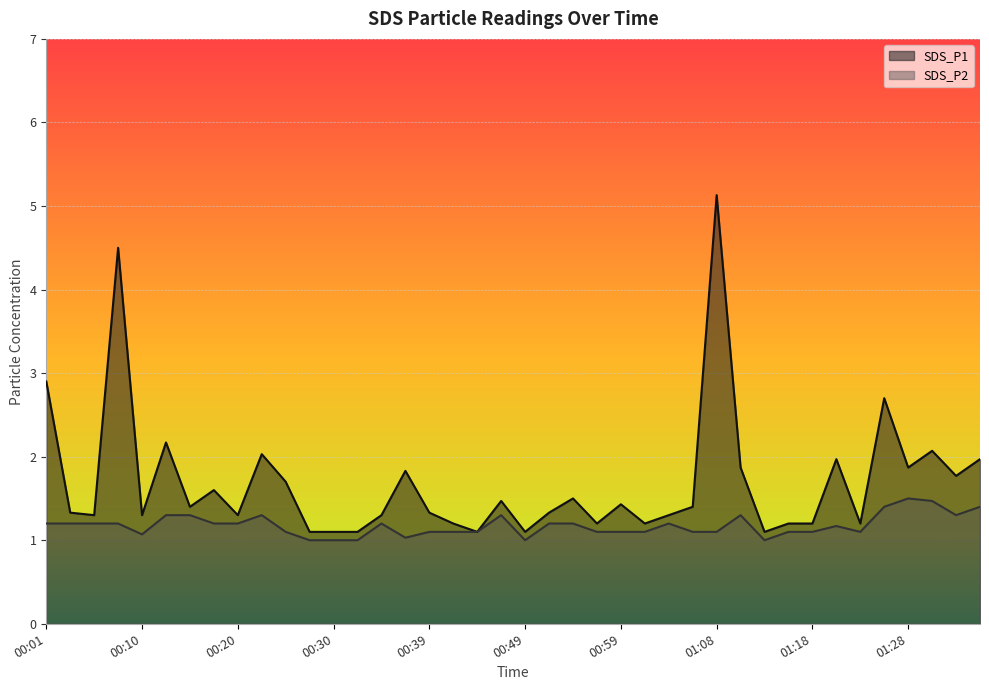

Which category has the highest value in the SDS_P1 series?

01:08